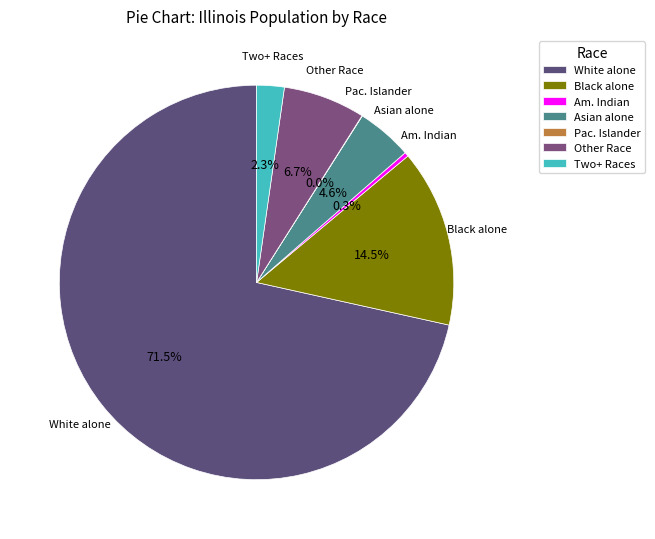

Which slice represents more than half of the pie?

White alone